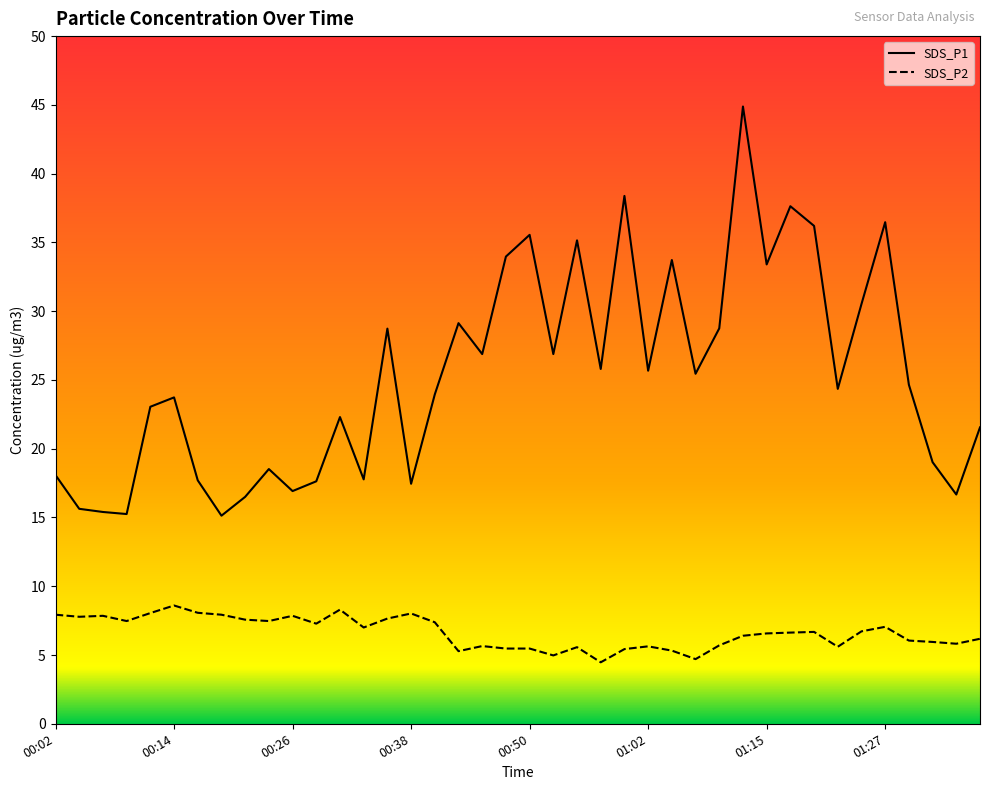

Which series changed the most between 32 and 37?

SDS_P1